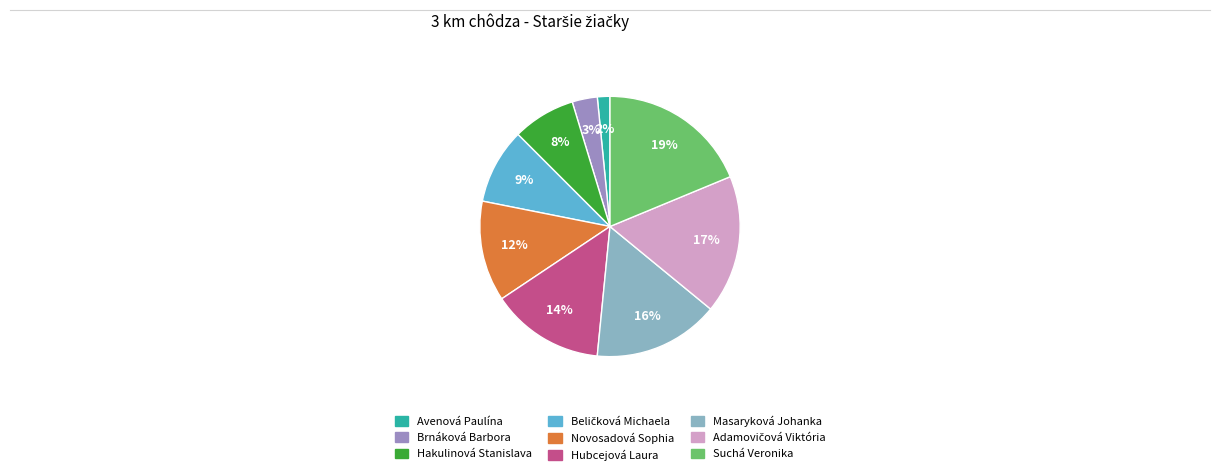

To the nearest percent, what portion does Novosadová Sophia represent?

12%